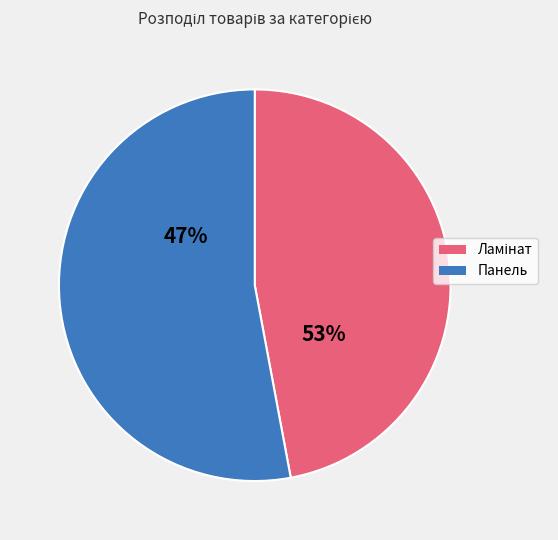

To the nearest percent, what is the combined percentage of Панель and Ламінат?

100%